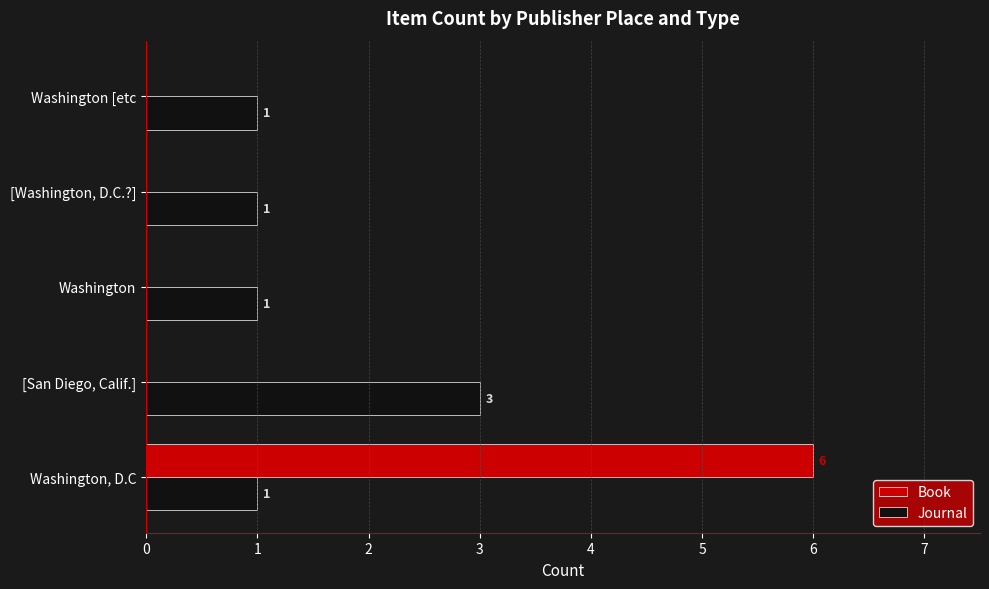

Which series changed the most between Washington, D.C and [Washington, D.C.?]?

Book